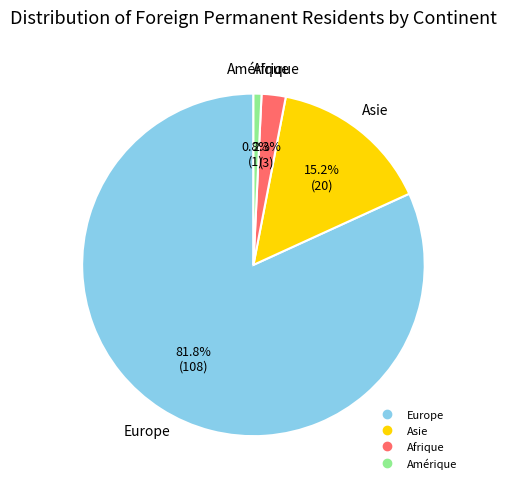

Is there any slice that represents more than half of the pie?

Yes